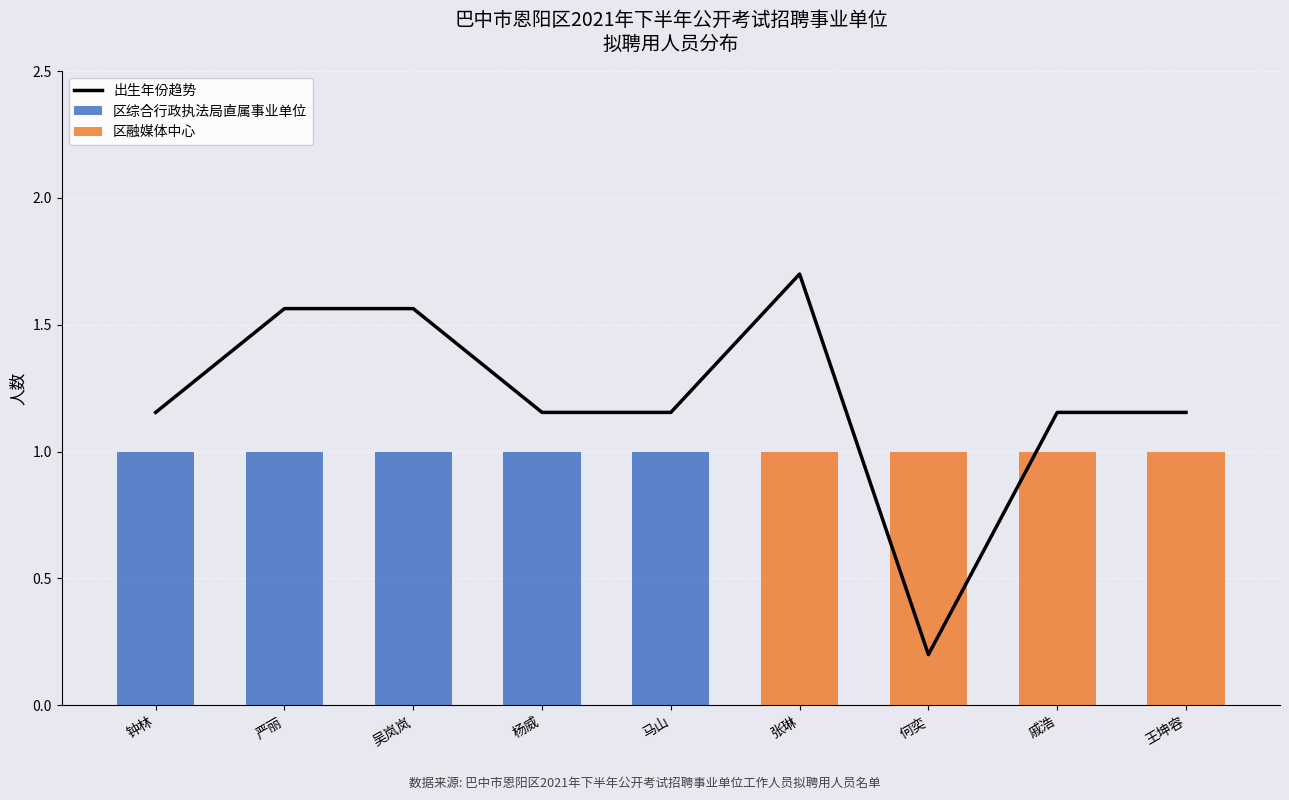

What is the difference between the highest and lowest values at 马山?

1.2